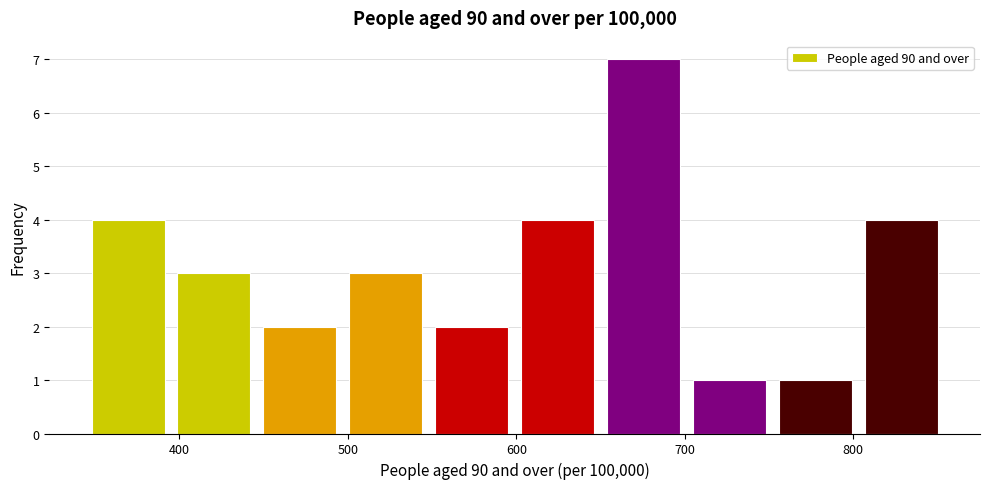

How tall is the bar that spans 548 to 599 on the x-axis? Neither the bar edges nor the heights are printed on the chart, so give them approximately, as read against the axes.

2